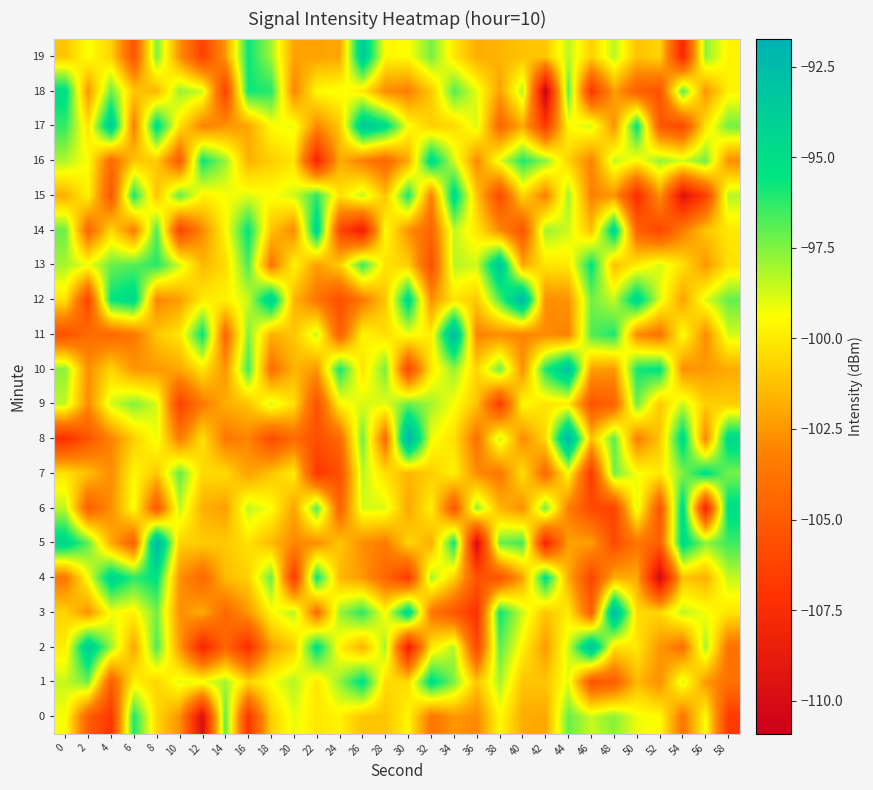

What is the total value across all series at 56?

-2017.8